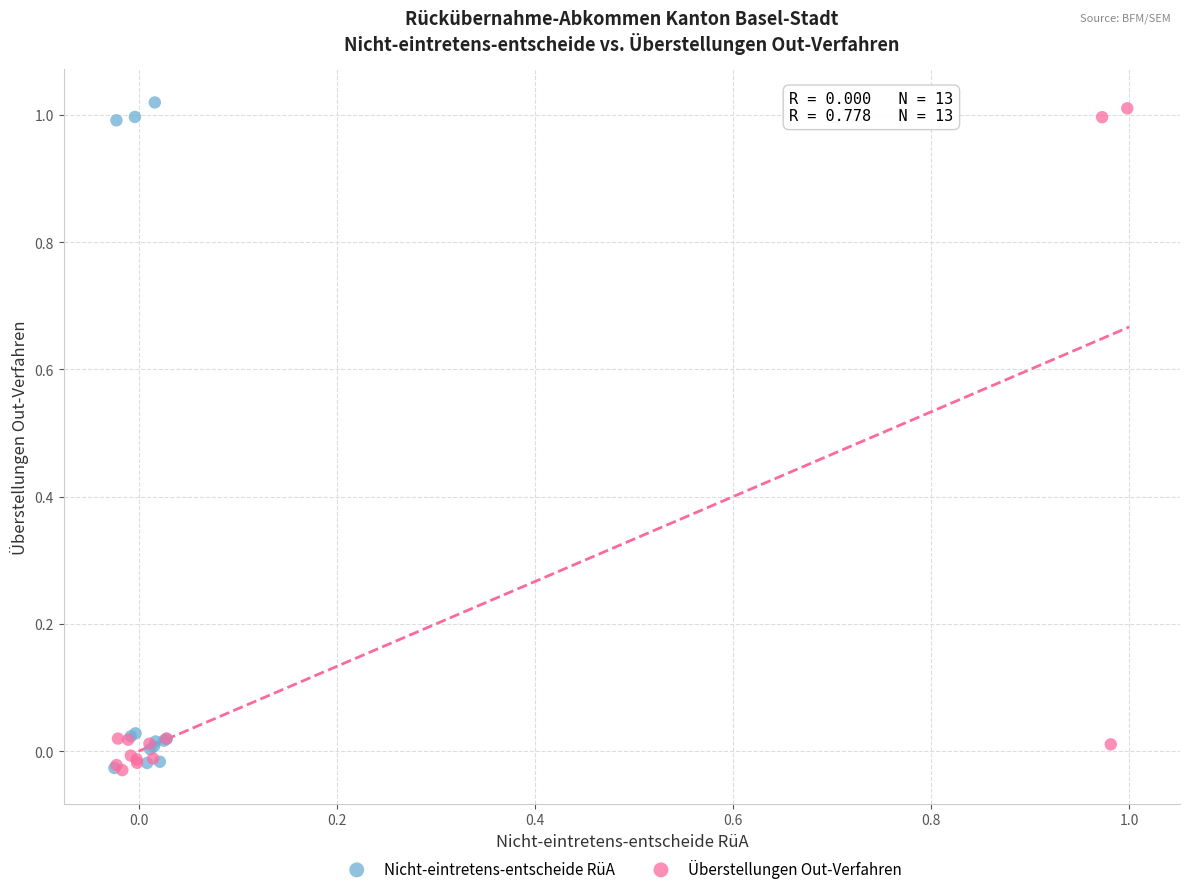

What are all the series names shown in the legend?

Nicht-eintretens-entscheide RüA, Überstellungen Out-Verfahren